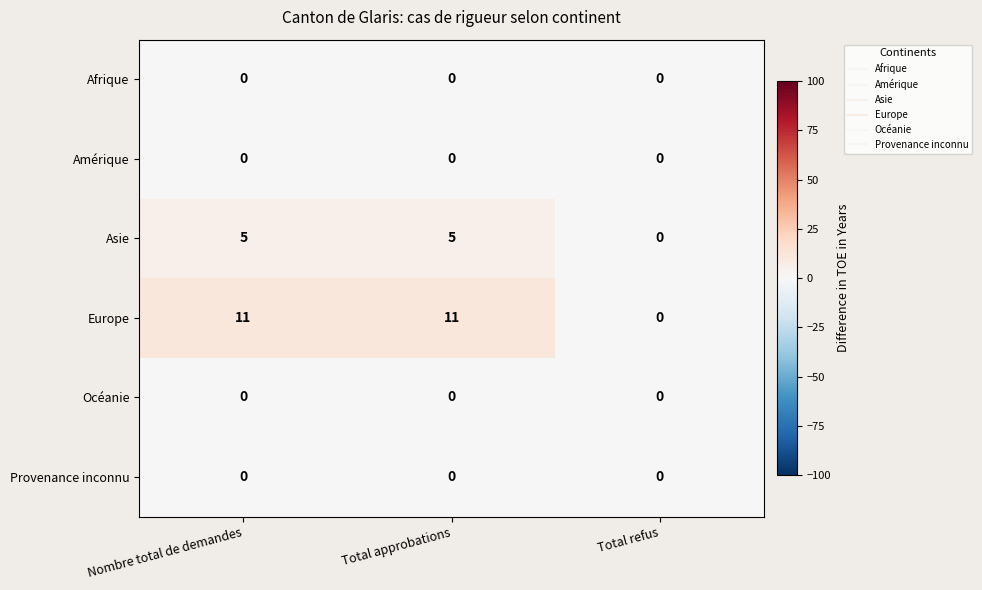

Is it true that Océanie equals 0 at Total approbations?

True